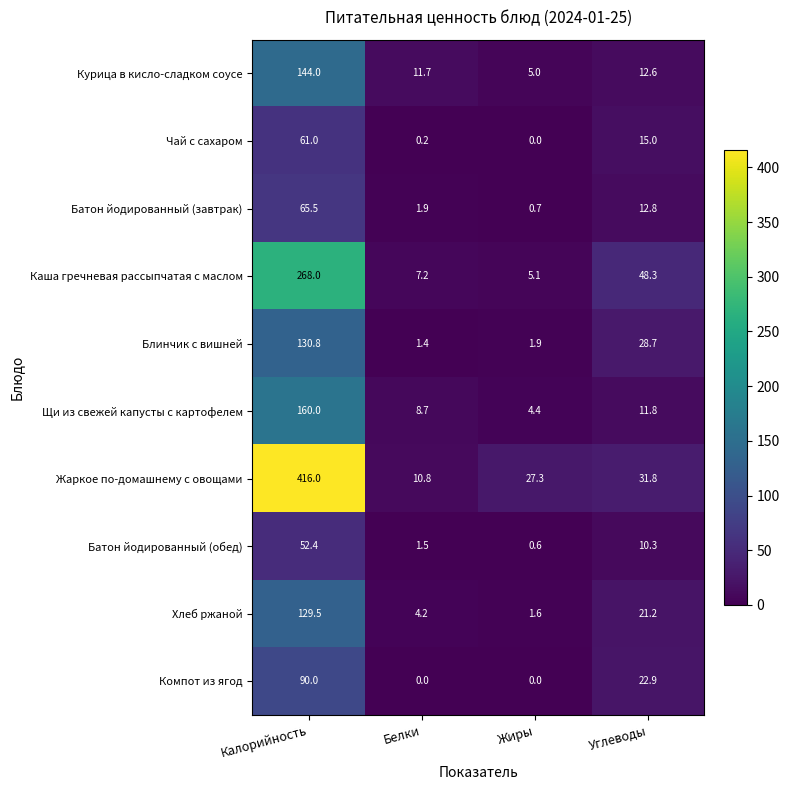

What is the approximate value of Жаркое по-домашнему с овощами at Жиры?

27.3